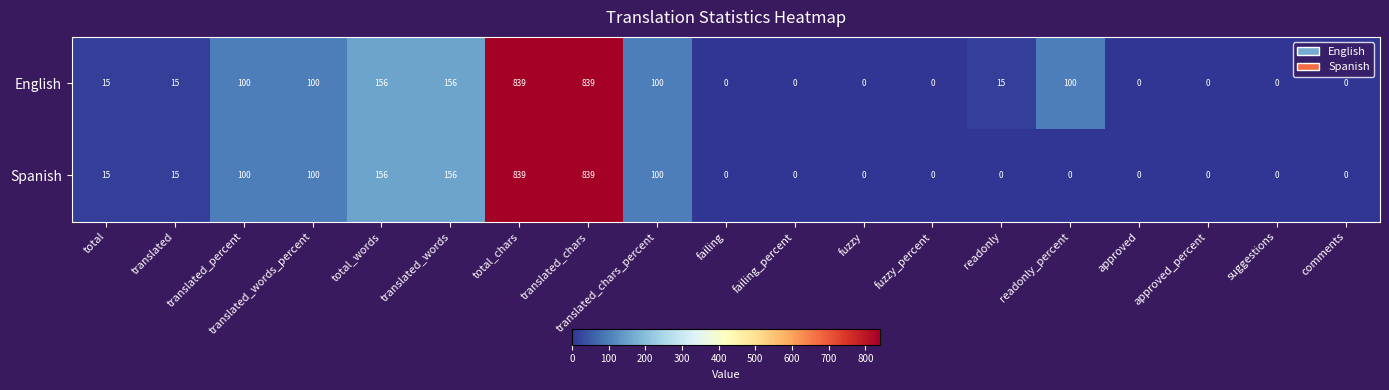

Which series has the largest total across all categories?

English